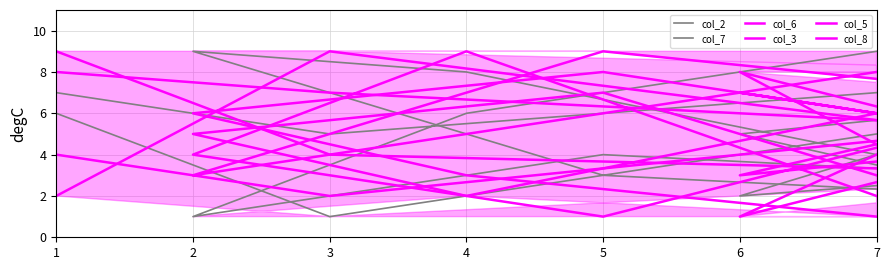

Is it true that col_8 equals 1 at 4?

False